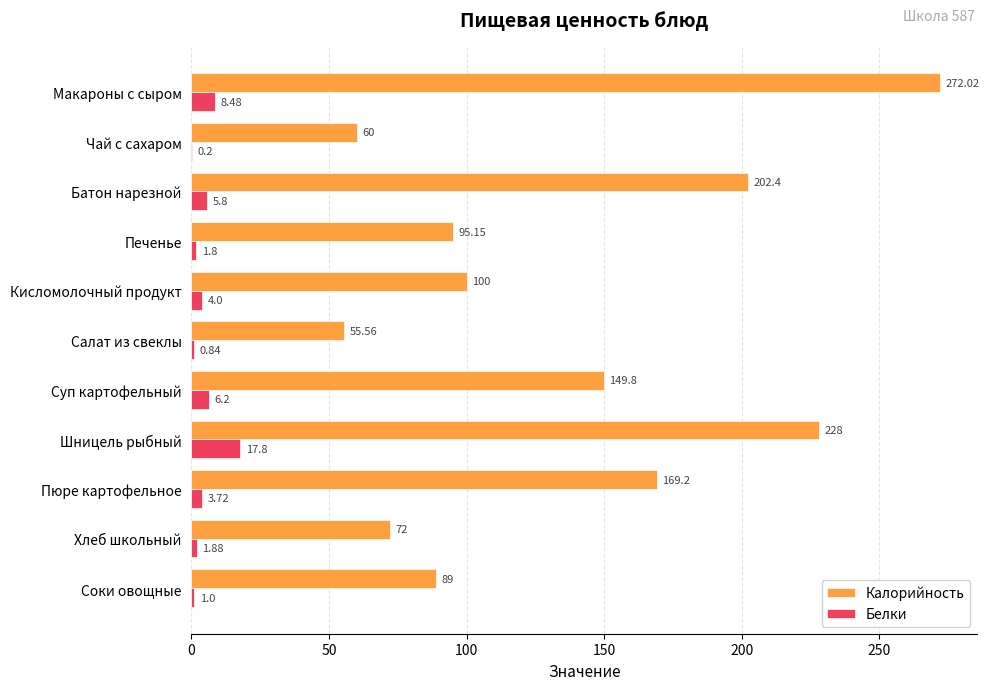

At which label does Белки reach its peak?

Шницель рыбный